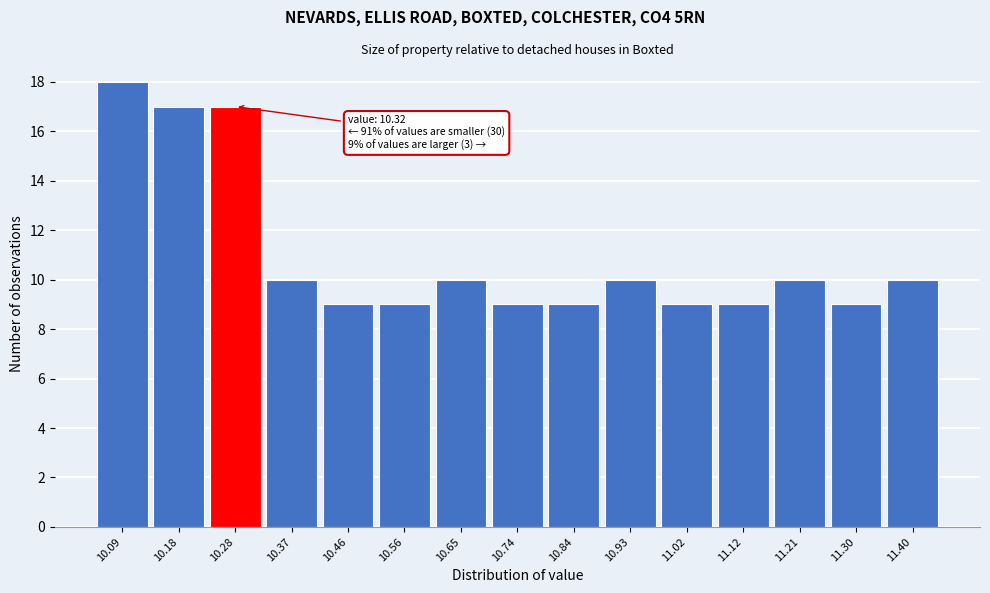

Reading left to right, extract all data points from this chart.

10.09=18	10.18=17	10.28=17	10.37=10	10.46=9	10.56=9	10.65=10	10.74=9	10.84=9	10.93=10	11.02=9	11.12=9	11.21=10	11.30=9	11.40=10